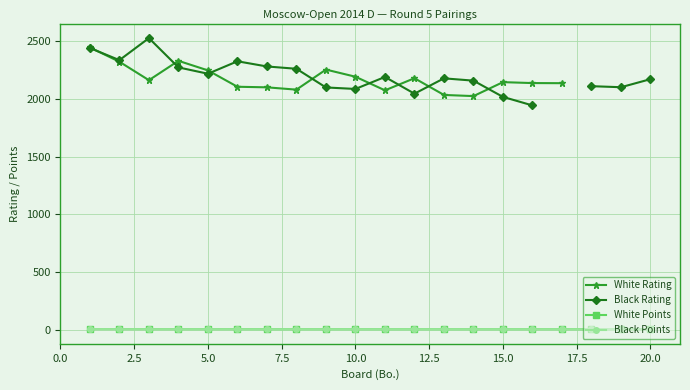

At which category does the chart reach its minimum across all series?

20.0